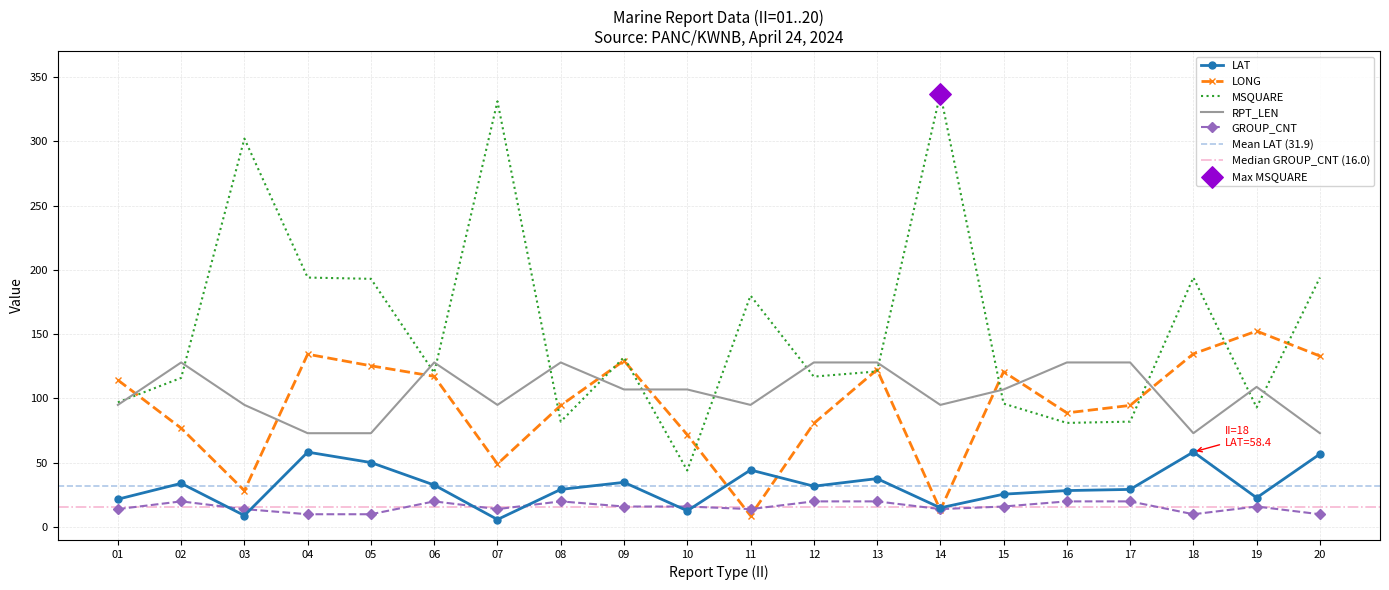

Which series has the widest spread of Y values?

MSQUARE